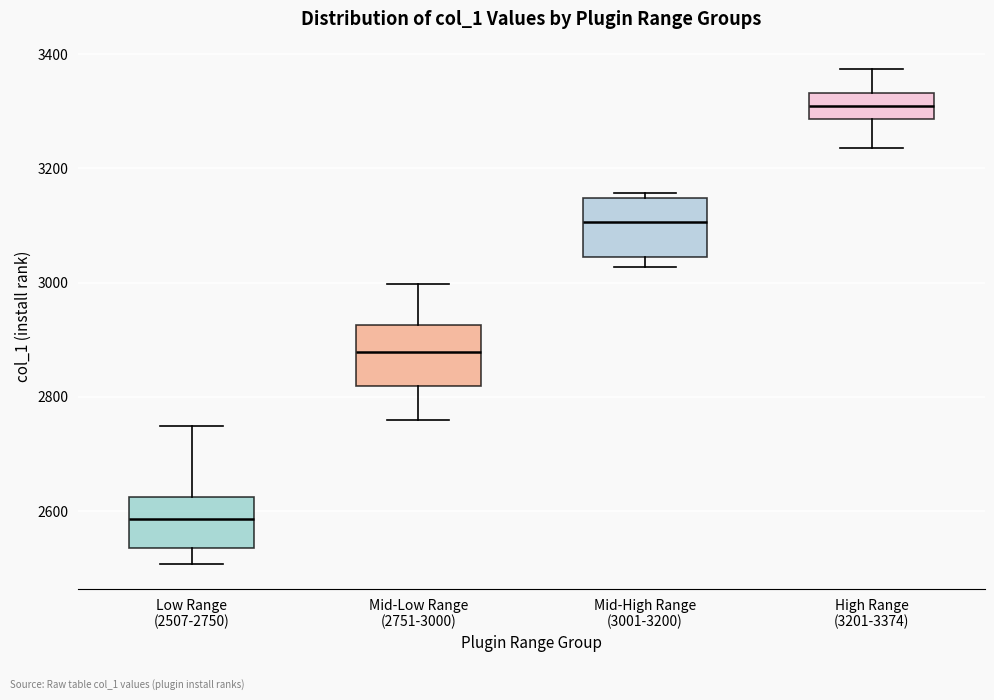

Reading left to right, transcribe this box plot: for each box, give where its median line is, the range the box spans, and where its two whiskers end, as read against the y-axis. The values are not printed on the chart, so give them approximately, as read against the axis.

Low Range (2507-2750): median 2580, box 2540 to 2620, whiskers 2500 to 2740
Mid-Low Range (2751-3000): median 2880, box 2820 to 2920, whiskers 2760 to 3000
Mid-High Range (3001-3200): median 3100, box 3040 to 3140, whiskers 3020 to 3160
High Range (3201-3374): median 3320, box 3280 to 3340, whiskers 3240 to 3380